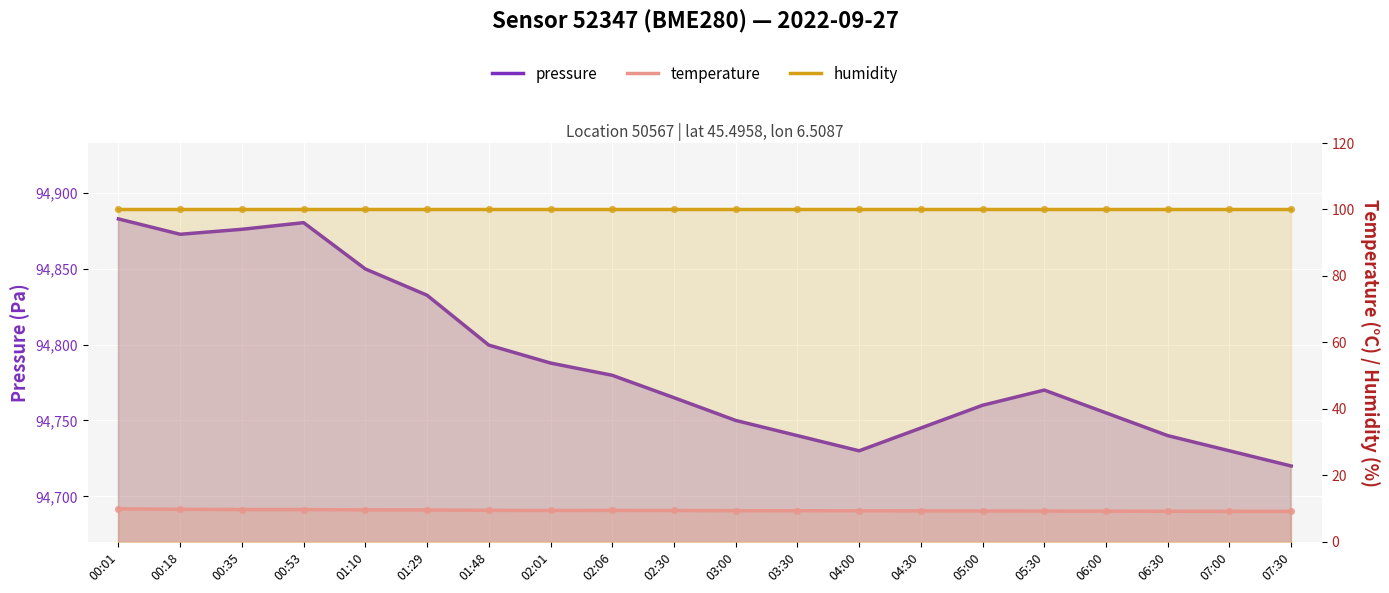

At which category is the sum across all series the highest?

00:01